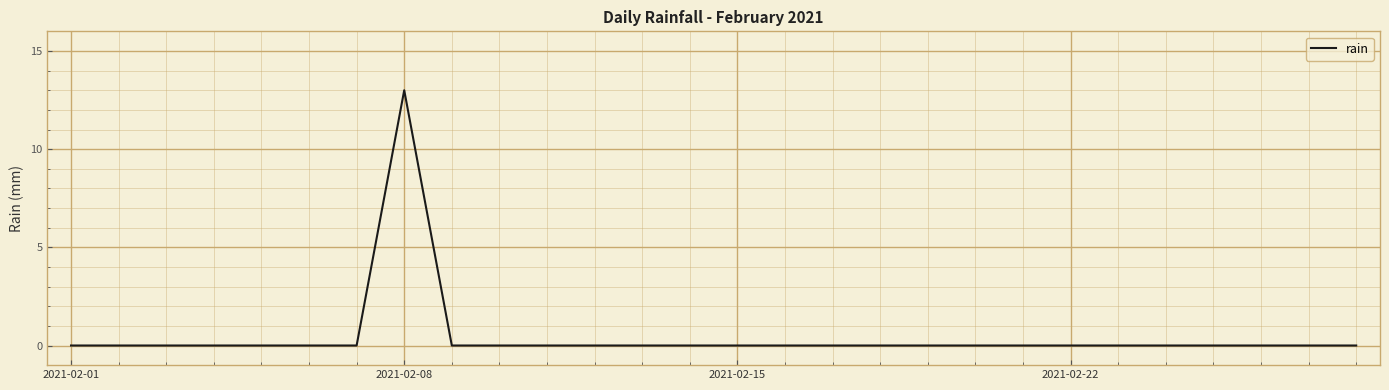

What is the difference between the maximum and minimum values?

13